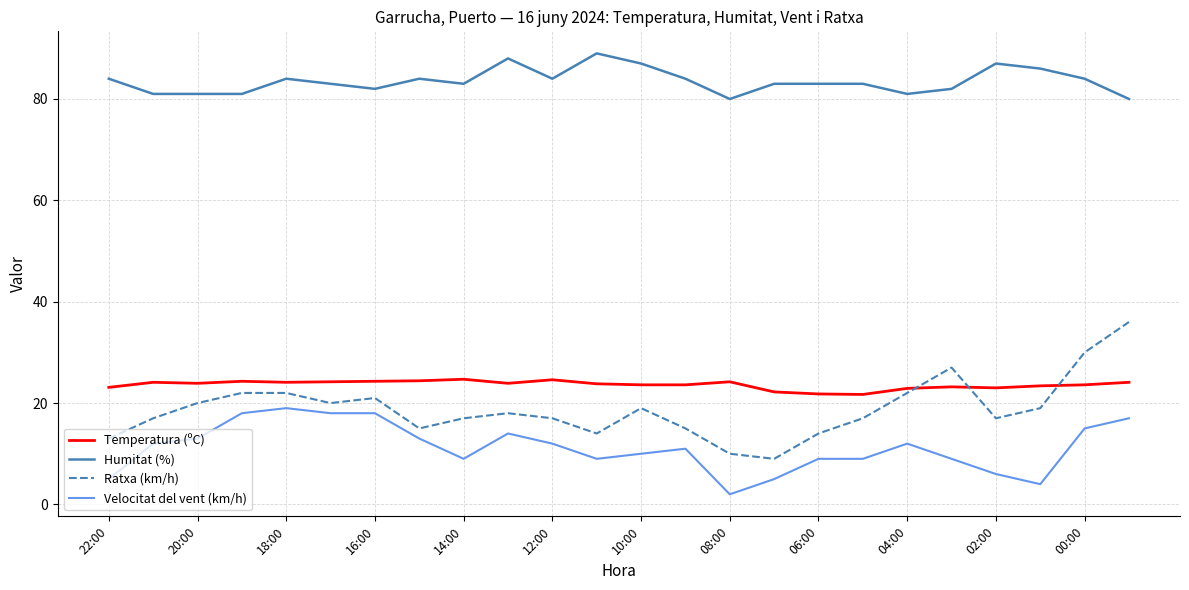

How many lines are shown in the chart?

4